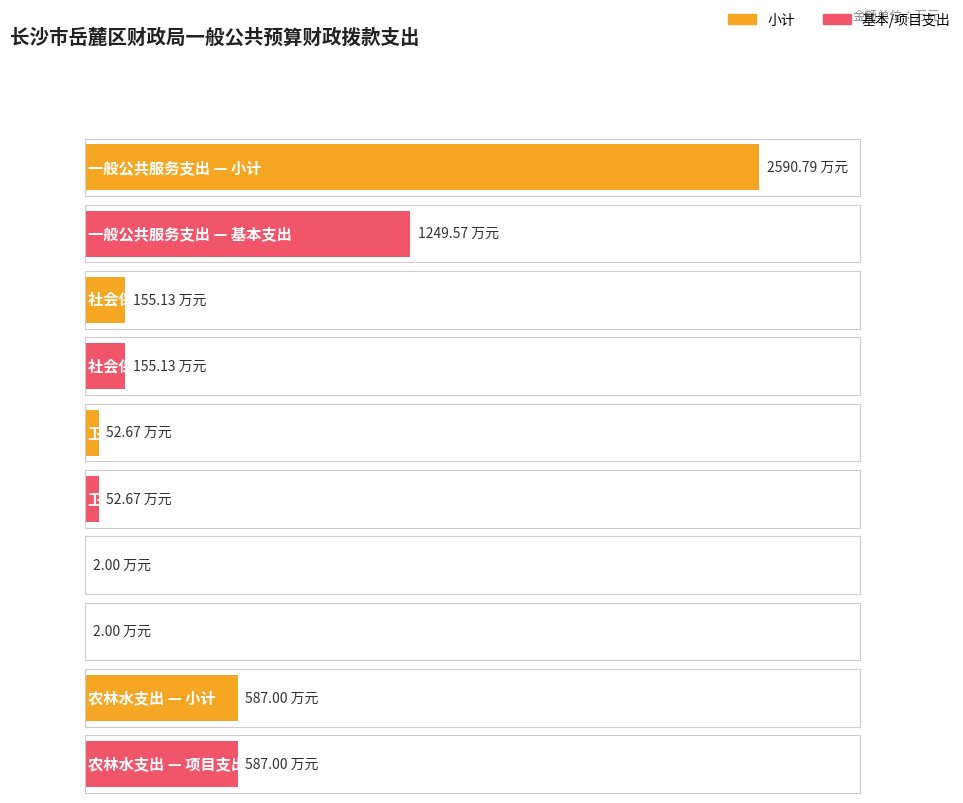

True or false: 基本支出 has a value of 0.0 at 城乡社区支出.

True